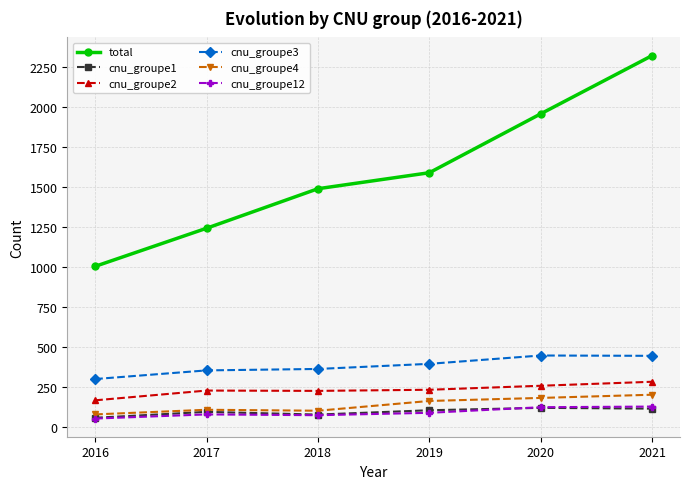

What are all the series names shown in the legend?

total, cnu_groupe1, cnu_groupe2, cnu_groupe3, cnu_groupe4, cnu_groupe12